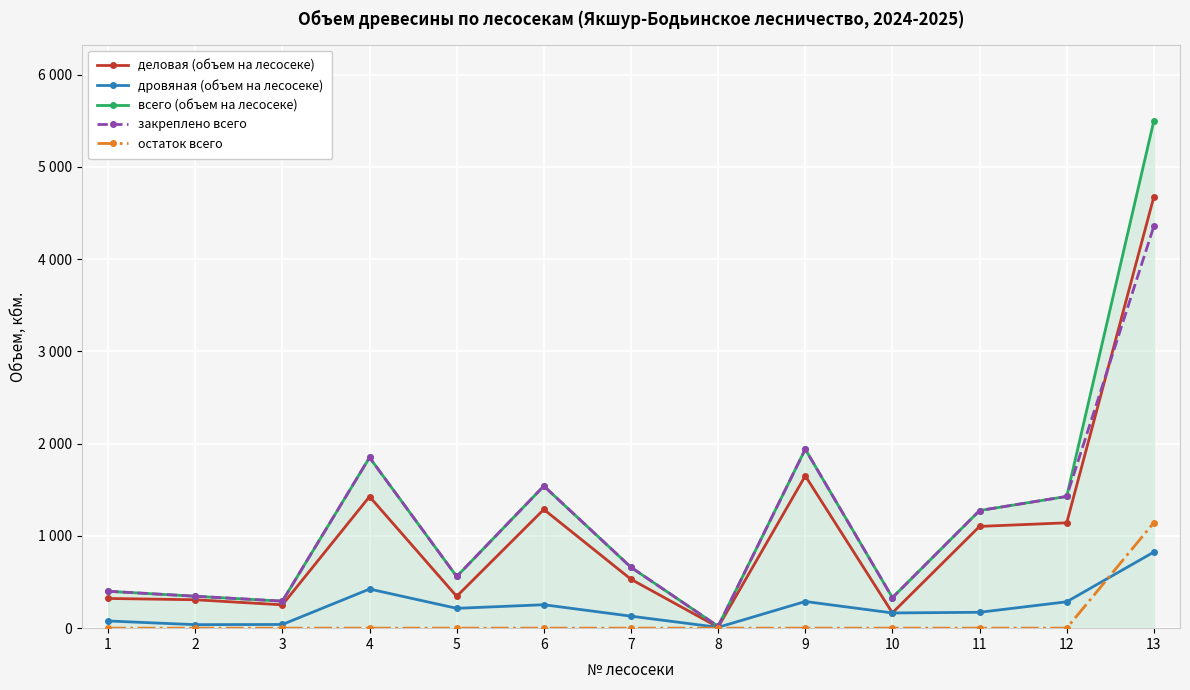

True or false: дровяная (объем на лесосеке) has more than 2 points higher than both neighbors.

True